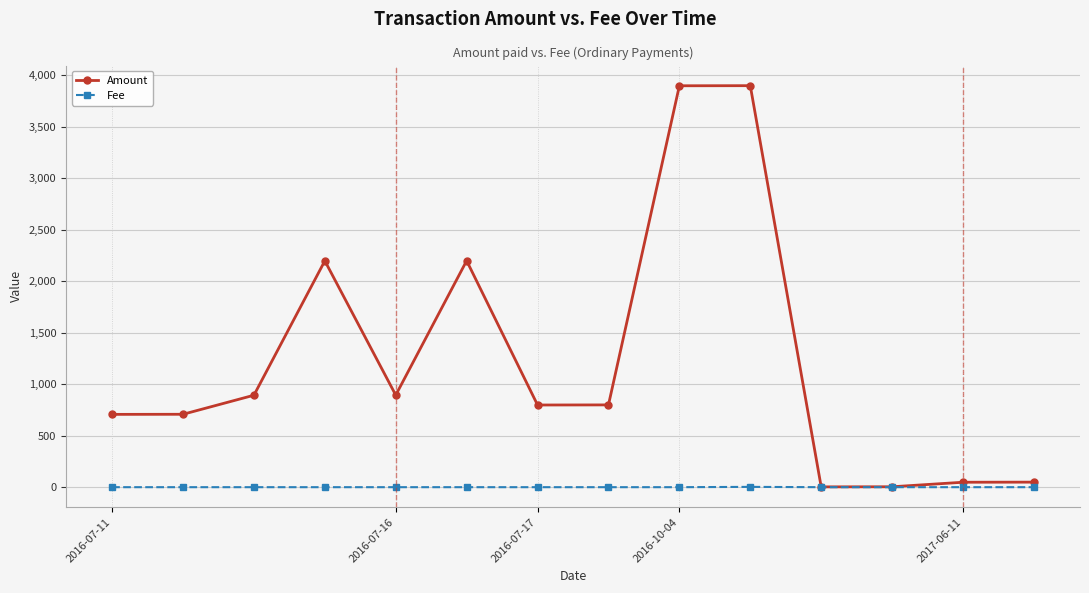

At how many categories does at least one series exceed 487?

10